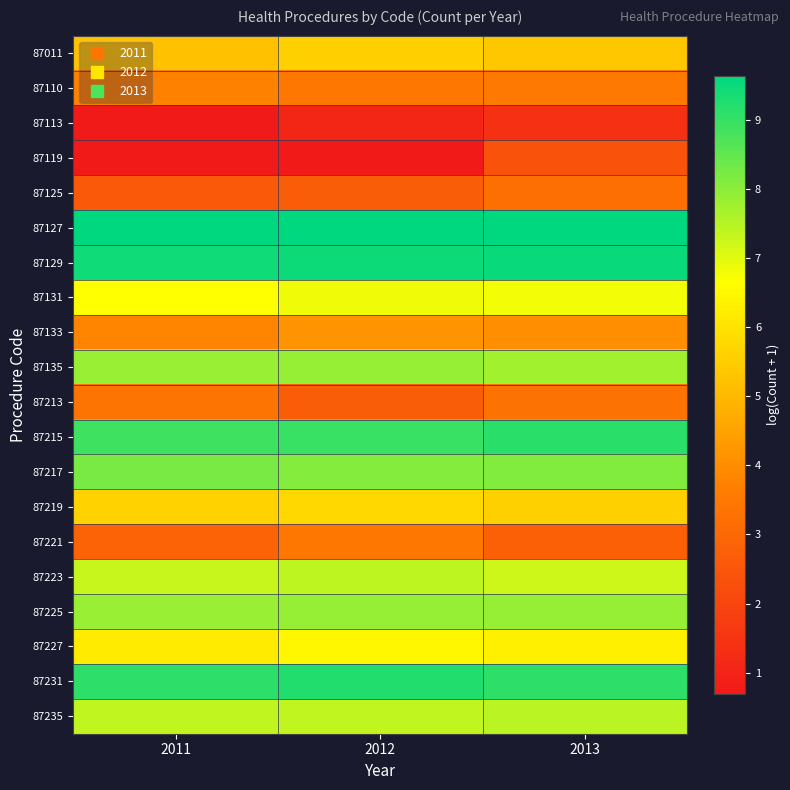

What is the greatest value displayed?

9.6